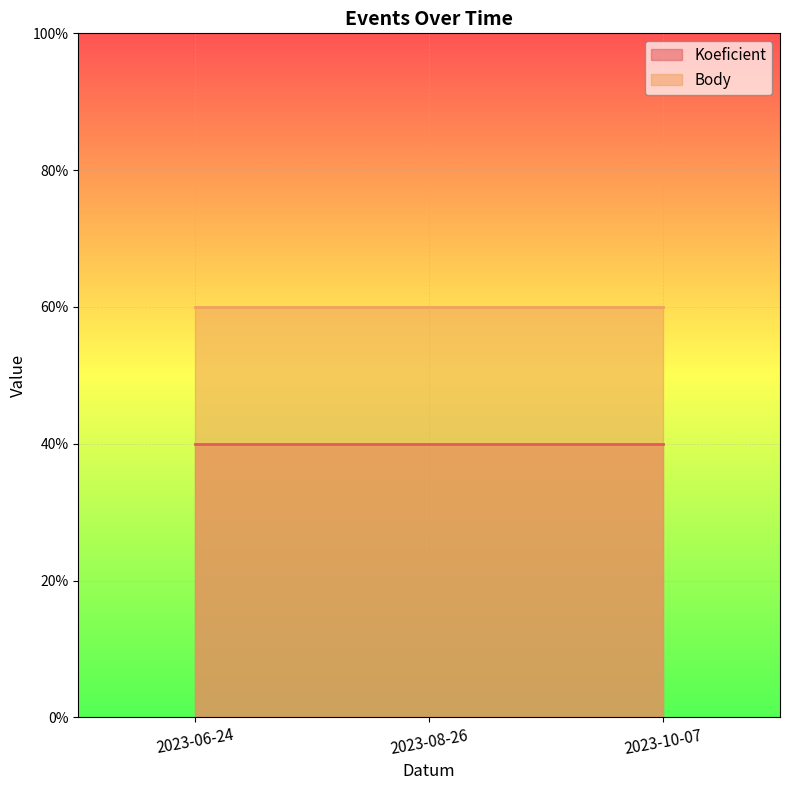

What is the label of the 2nd point from the left?

2023-08-26